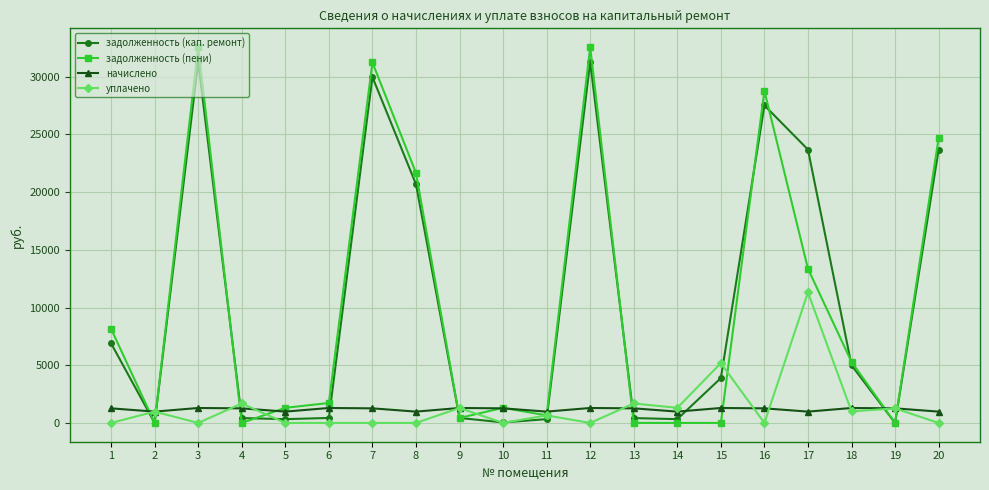

What is the average value of the задолженность (пени) series?

10184.9